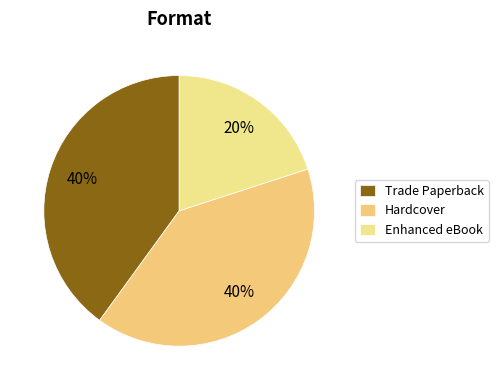

Which has a higher value, Trade Paperback or Hardcover?

Trade Paperback